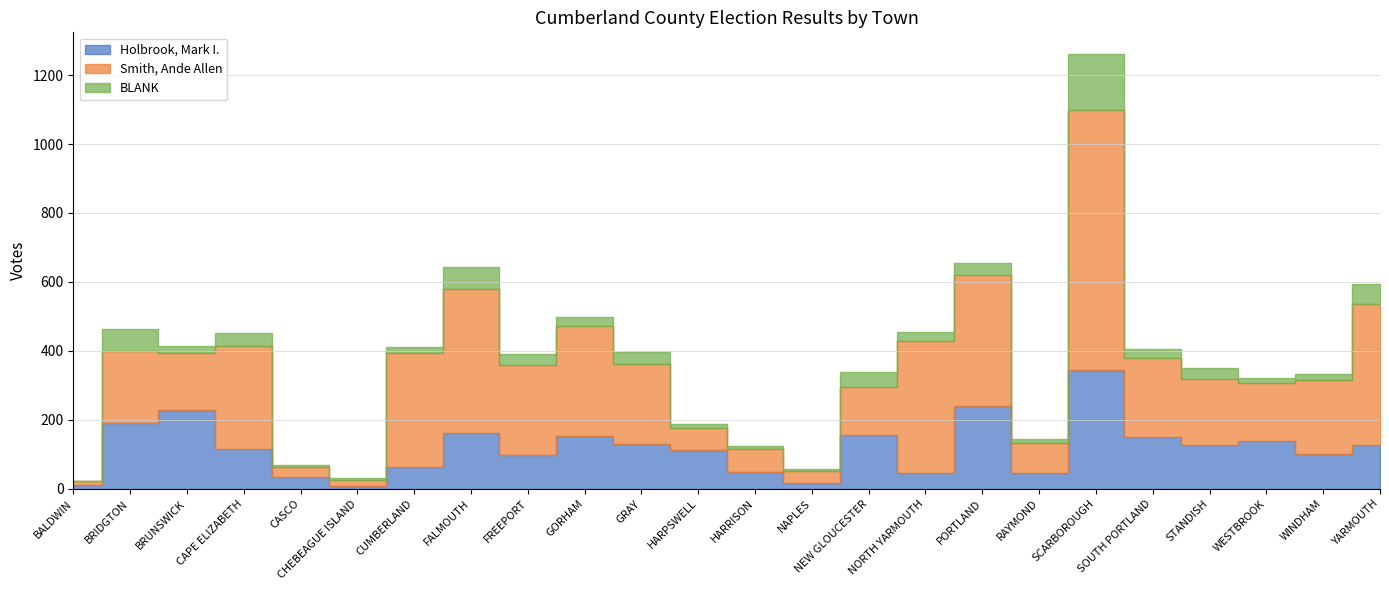

Which label corresponds to the smallest value in the chart?

BALDWIN